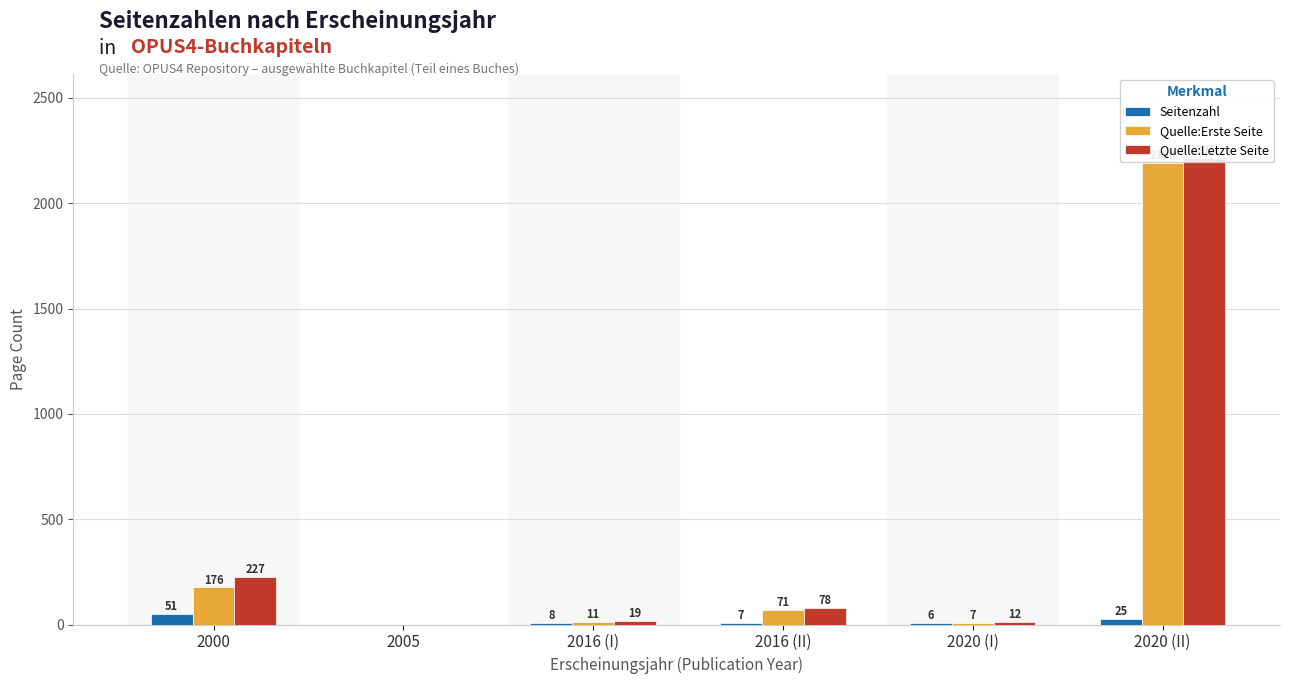

How many data points in Seitenzahl are less than 8?

3